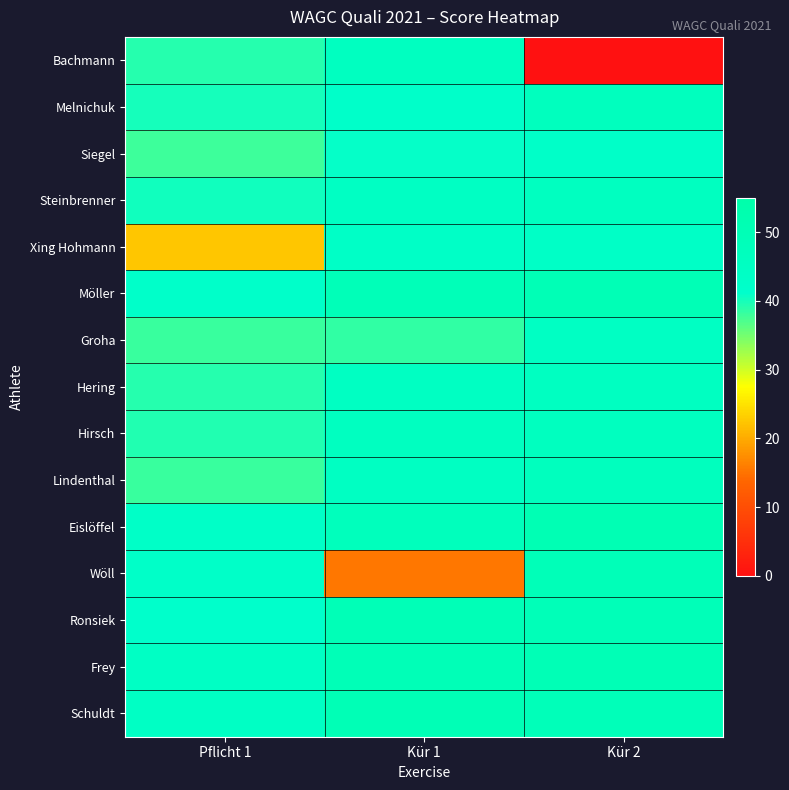

Reading left to right, transcribe all the data shown in this chart.

Bachmann: Pflicht 1=39.2	Kür 1=45.6	Kür 2=0.0
Melnichuk: Pflicht 1=40.0	Kür 1=42.3	Kür 2=46.7
Siegel: Pflicht 1=38.0	Kür 1=41.0	Kür 2=42.5
Steinbrenner: Pflicht 1=40.2	Kür 1=44.9	Kür 2=45.8
Xing Hohmann: Pflicht 1=22.5	Kür 1=43.6	Kür 2=43.2
Möller: Pflicht 1=42.2	Kür 1=49.2	Kür 2=49.9
Groha: Pflicht 1=38.2	Kür 1=38.6	Kür 2=44.8
Hering: Pflicht 1=39.3	Kür 1=45.1	Kür 2=45.4
Hirsch: Pflicht 1=39.5	Kür 1=45.9	Kür 2=46.1
Lindenthal: Pflicht 1=38.2	Kür 1=45.3	Kür 2=46.5
Eislöffel: Pflicht 1=43.0	Kür 1=47.4	Kür 2=50.9
Wöll: Pflicht 1=42.7	Kür 1=15.4	Kür 2=48.9
Ronsiek: Pflicht 1=41.6	Kür 1=49.4	Kür 2=49.0
Frey: Pflicht 1=44.3	Kür 1=49.3	Kür 2=49.9
Schuldt: Pflicht 1=44.3	Kür 1=49.9	Kür 2=48.6